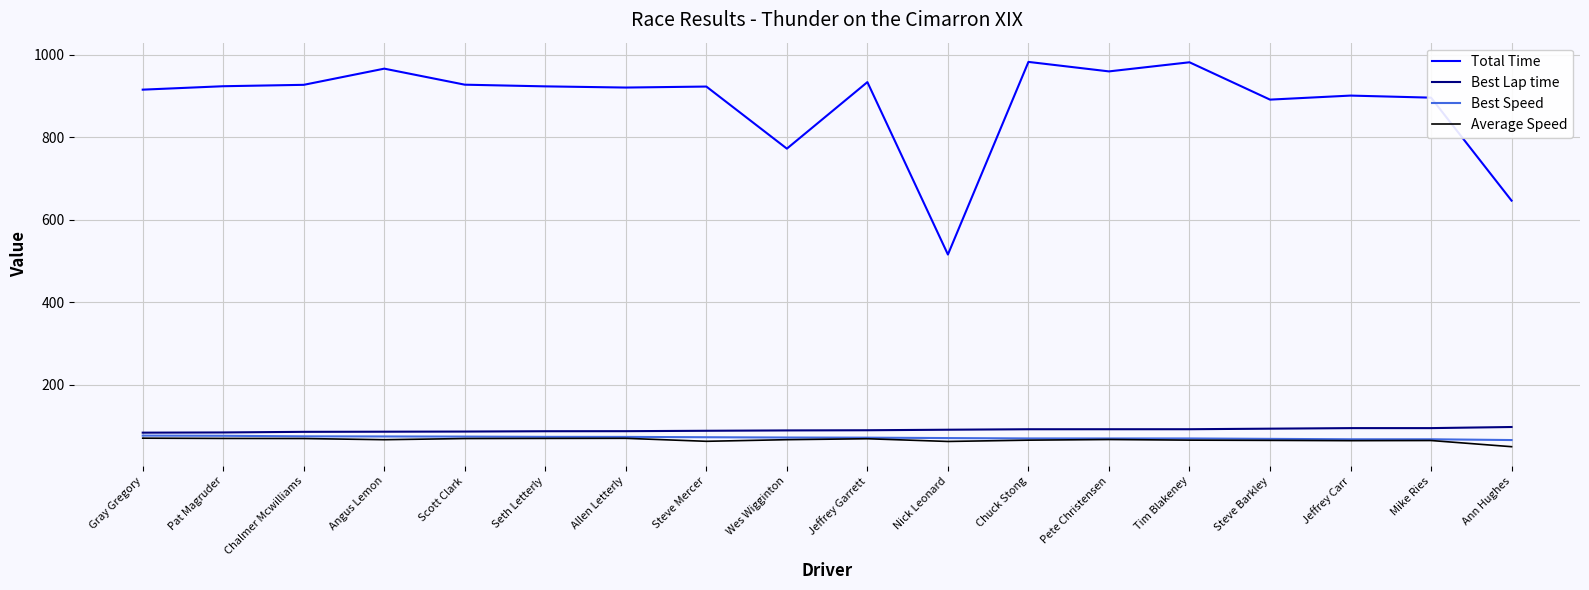

Is it true that Best Speed equals 74.6 at Scott Clark?

True